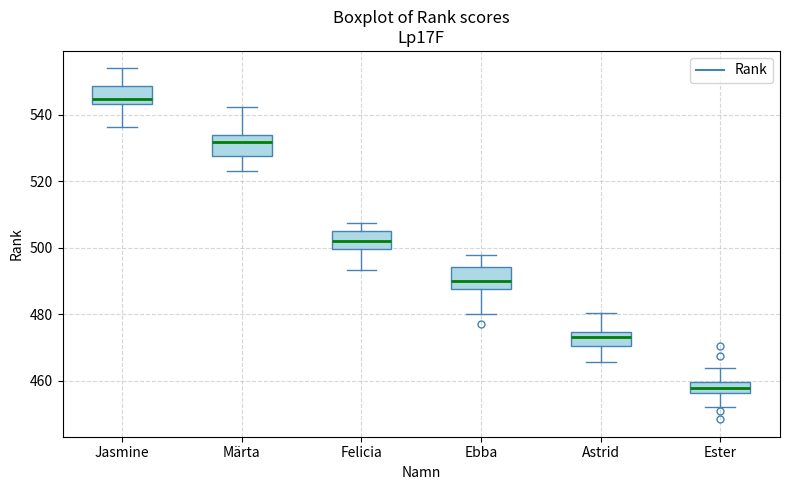

Reading left to right, read every box against the y-axis: the position of its median line, the range the box covers, and the ends of its whiskers. The values are not printed on the chart, so give them approximately, as read against the axis.

Jasmine: median 544 (just above the box's lower edge), box 544 to 548, whiskers 536 to 554
Märta: median 532, box 528 to 534, whiskers 524 to 542
Felicia: median 502, box 500 to 506, whiskers 494 to 508
Ebba: median 490, box 488 to 494, whiskers 480 to 498
Astrid: median 474 (inside the box), box 470 to 474, whiskers 466 to 480
Ester: median 458, box 456 to 460, whiskers 452 to 464